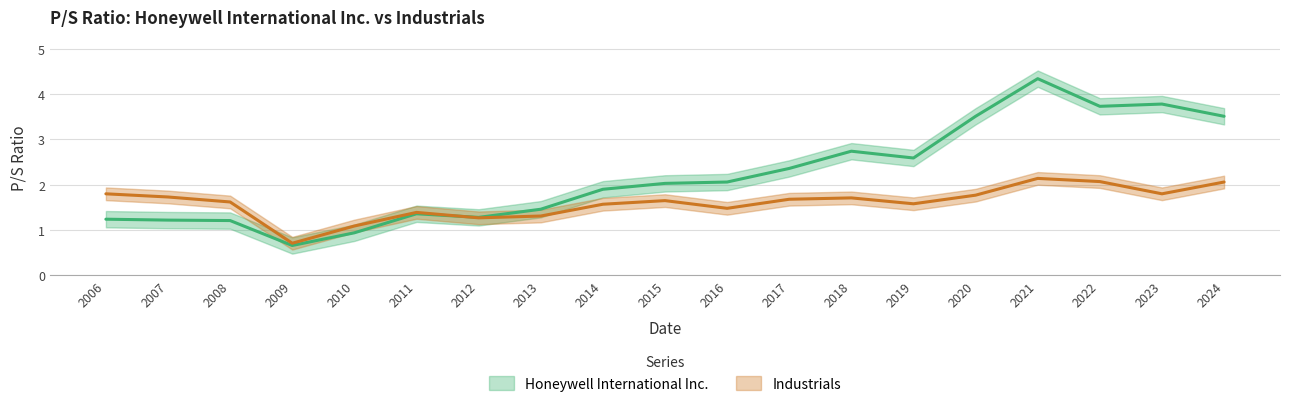

How many values in the Industrials series are below 1?

1